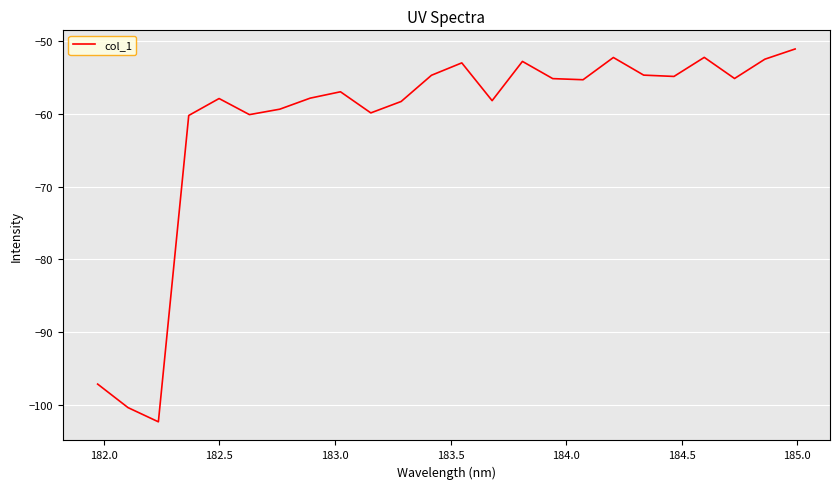

Count the number of categories in the chart.

24